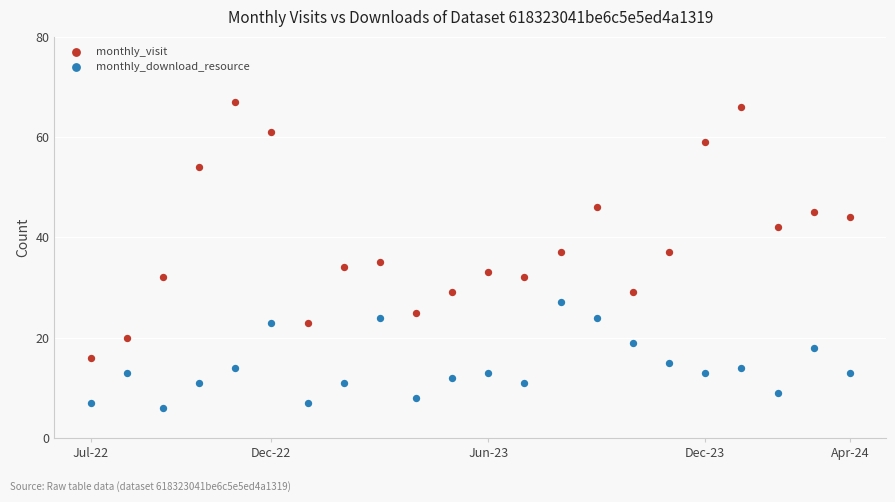

In the monthly_visit series, what Y value is closest to 41?

42